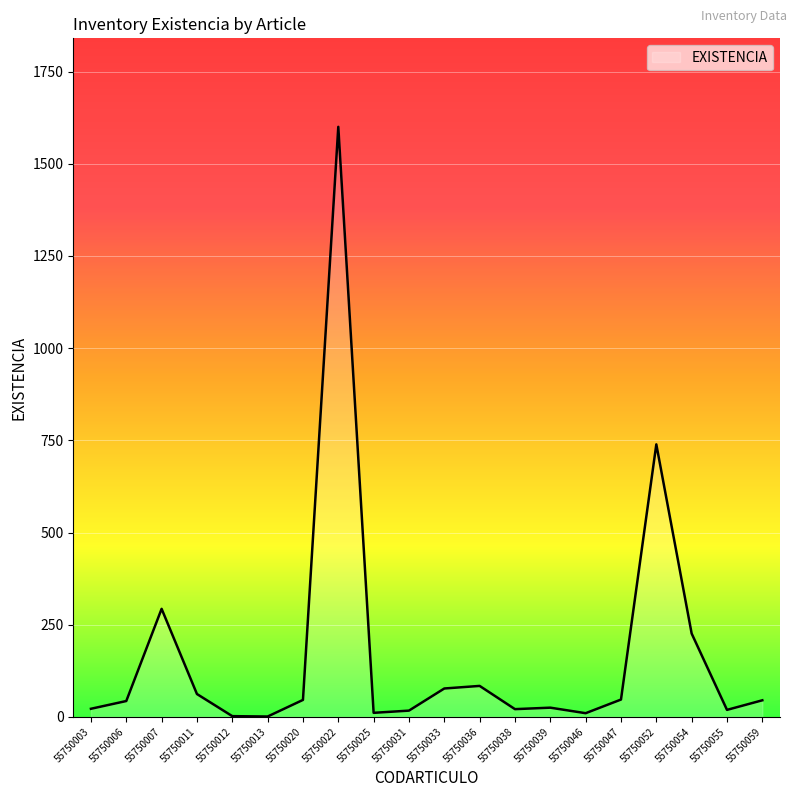

True or false: the data shows 45 at 55750059.

True